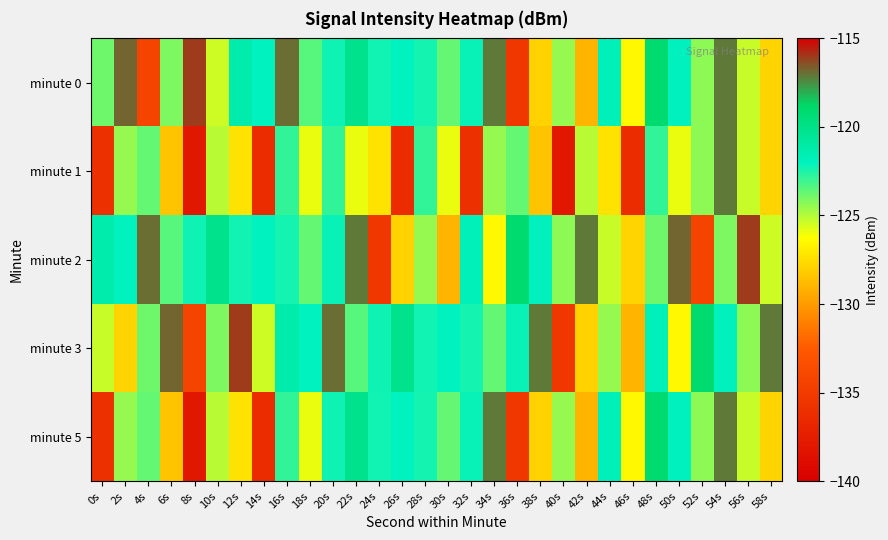

Reading left to right, list all the values displayed in this chart.

minute 0: 0s=-123.8	2s=-116.8	4s=-134.3	6s=-124.1	8s=-116.0	10s=-125.4	12s=-121.3	14s=-122.0	16s=-116.9	18s=-123.5	20s=-122.3	22s=-120.2	24s=-122.3	26s=-122.0	28s=-122.3	30s=-123.7	32s=-122.2	34s=-117.1	36s=-135.3	38s=-127.9	40s=-124.5	42s=-129.0	44s=-121.8	46s=-126.5	48s=-119.1	50s=-122.0	52s=-124.4	54s=-117.1	56s=-125.3	58s=-127.9
minute 1: 0s=-135.9	2s=-124.5	4s=-123.7	6s=-128.5	8s=-138.0	10s=-125.1	12s=-127.3	14s=-136.4	16s=-122.8	18s=-125.9	20s=-122.8	22s=-125.9	24s=-127.3	26s=-136.4	28s=-122.8	30s=-125.9	32s=-135.9	34s=-124.5	36s=-123.7	38s=-128.5	40s=-138.0	42s=-125.1	44s=-127.3	46s=-136.4	48s=-122.8	50s=-125.9	52s=-124.4	54s=-117.1	56s=-125.3	58s=-127.9
minute 2: 0s=-121.3	2s=-122.0	4s=-116.9	6s=-123.5	8s=-122.3	10s=-120.2	12s=-122.3	14s=-122.0	16s=-122.3	18s=-123.7	20s=-122.2	22s=-117.1	24s=-135.3	26s=-127.9	28s=-124.5	30s=-129.0	32s=-121.8	34s=-126.5	36s=-119.1	38s=-122.0	40s=-124.4	42s=-117.1	44s=-125.3	46s=-127.9	48s=-123.8	50s=-116.8	52s=-134.3	54s=-124.1	56s=-116.0	58s=-125.4
minute 3: 0s=-125.3	2s=-127.9	4s=-123.8	6s=-116.8	8s=-134.3	10s=-124.1	12s=-116.0	14s=-125.4	16s=-121.3	18s=-122.0	20s=-116.9	22s=-123.5	24s=-122.3	26s=-120.2	28s=-122.3	30s=-122.0	32s=-122.3	34s=-123.7	36s=-122.2	38s=-117.1	40s=-135.3	42s=-127.9	44s=-124.5	46s=-129.0	48s=-121.8	50s=-126.5	52s=-119.1	54s=-122.0	56s=-124.4	58s=-117.1
minute 5: 0s=-135.9	2s=-124.5	4s=-123.7	6s=-128.5	8s=-138.0	10s=-125.1	12s=-127.3	14s=-136.4	16s=-122.8	18s=-125.9	20s=-122.3	22s=-120.2	24s=-122.3	26s=-122.0	28s=-122.3	30s=-123.7	32s=-122.2	34s=-117.1	36s=-135.3	38s=-127.9	40s=-124.5	42s=-129.0	44s=-121.8	46s=-126.5	48s=-119.1	50s=-122.0	52s=-124.4	54s=-117.1	56s=-125.3	58s=-127.9